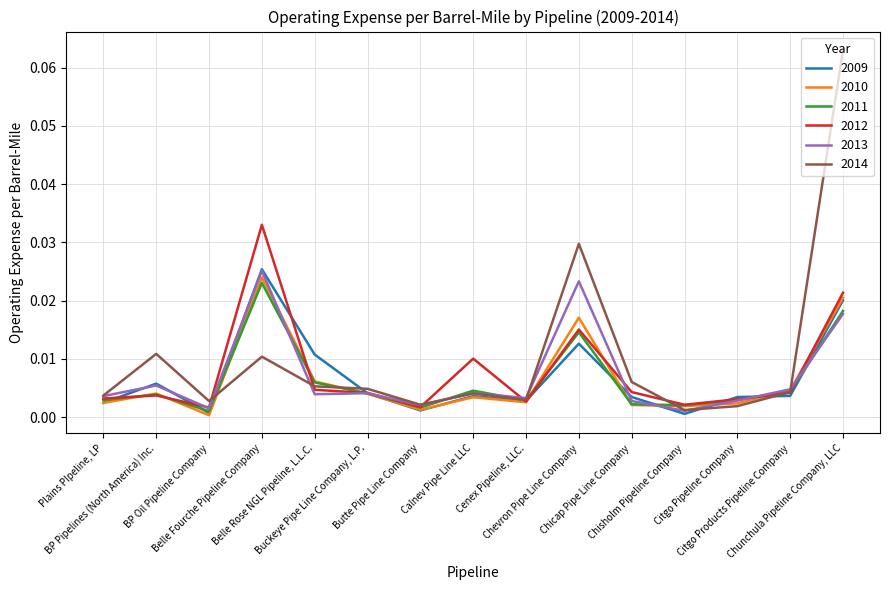

At which label is 2014 closest to 0?

Chisholm Pipeline Company